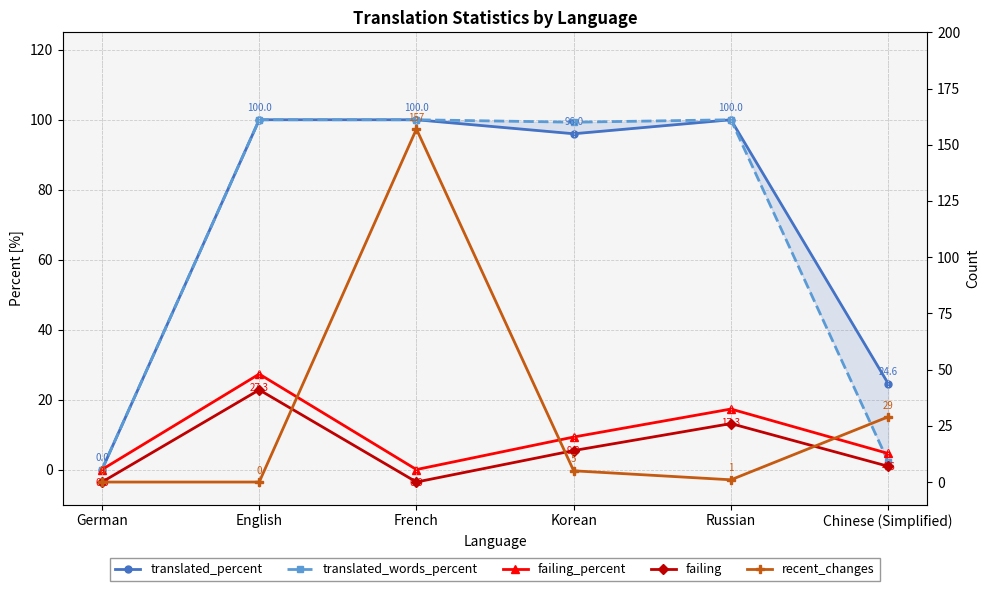

Which series has the largest range (max minus min)?

recent_changes